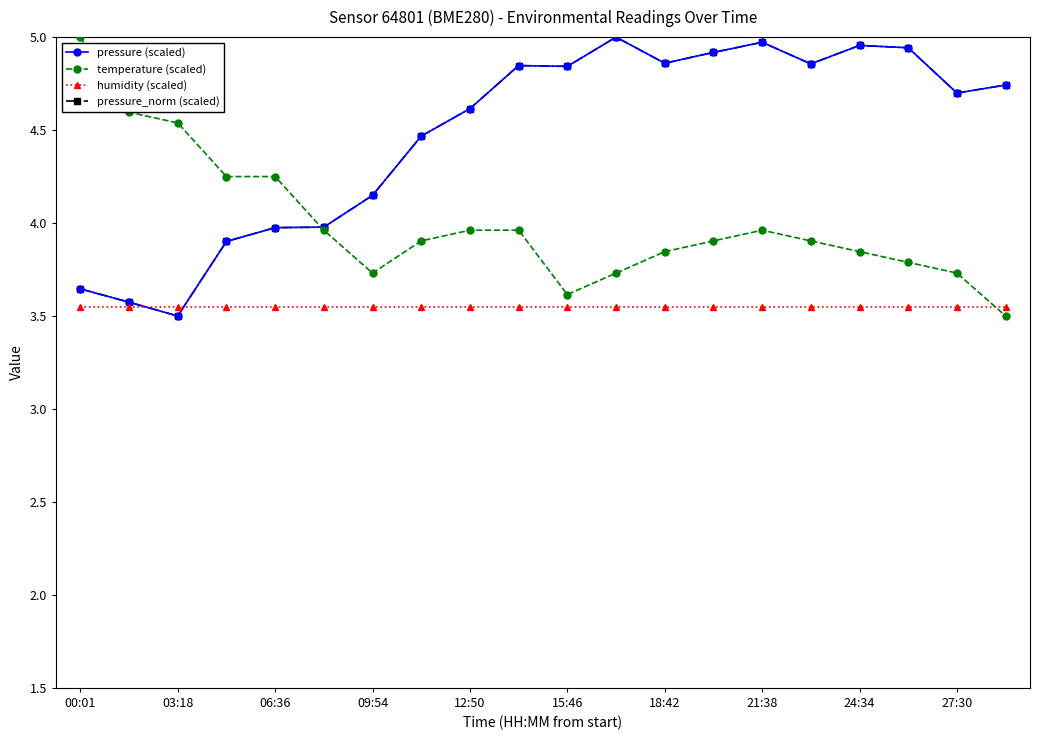

Which series ends up on top after the final intersection of temperature (scaled) and pressure (scaled)?

pressure (scaled)